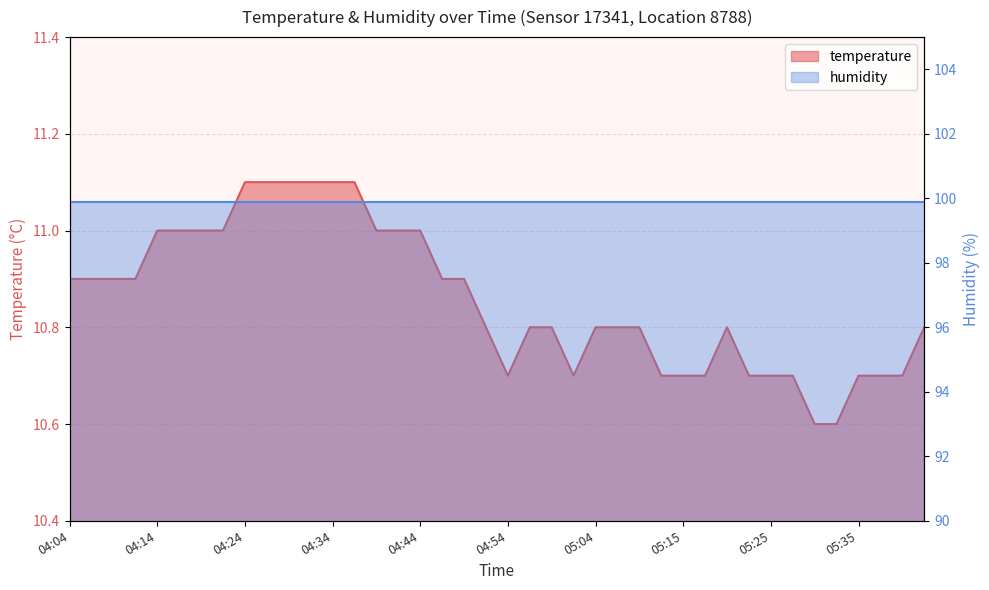

What is the change in value from 04:26 to 05:20?

-0.3